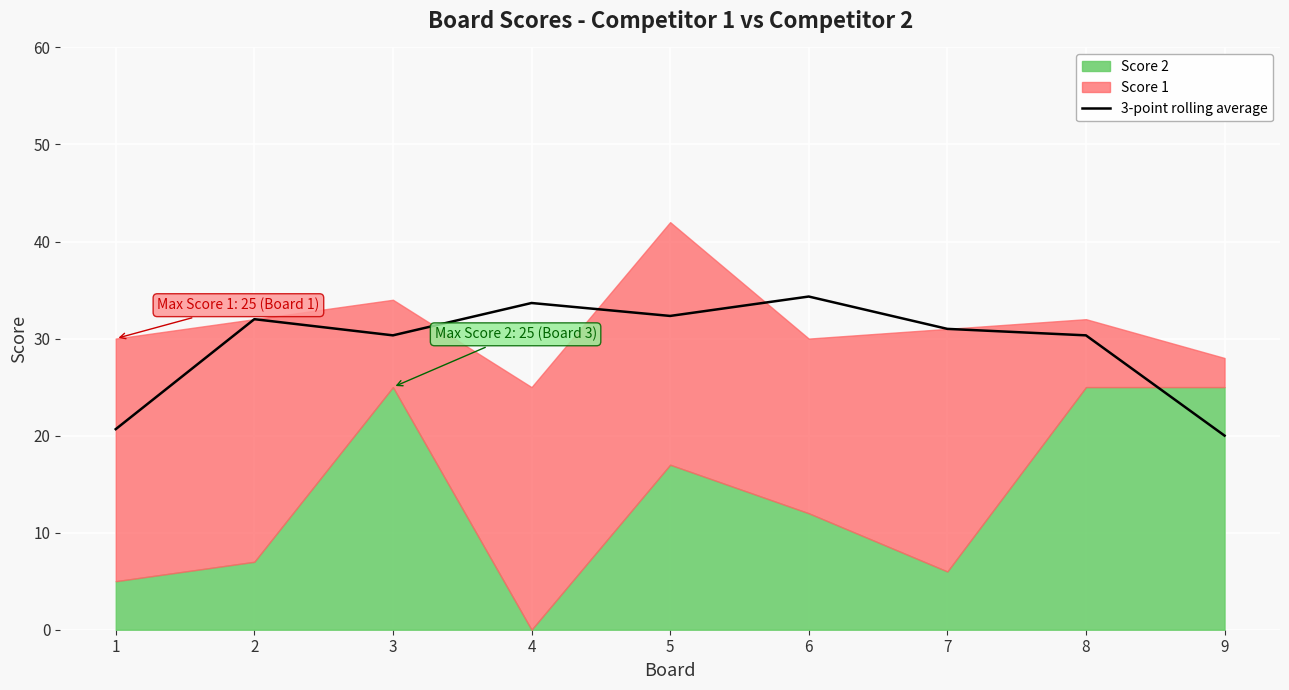

How many lines are shown in the chart?

1